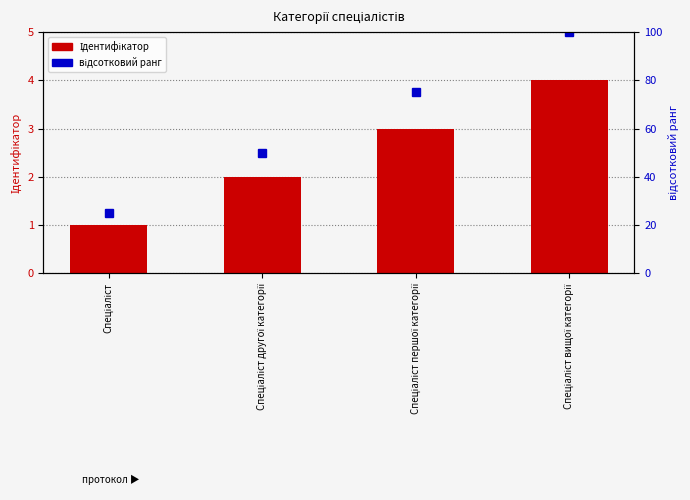

What is the minimum value shown in the chart?

1